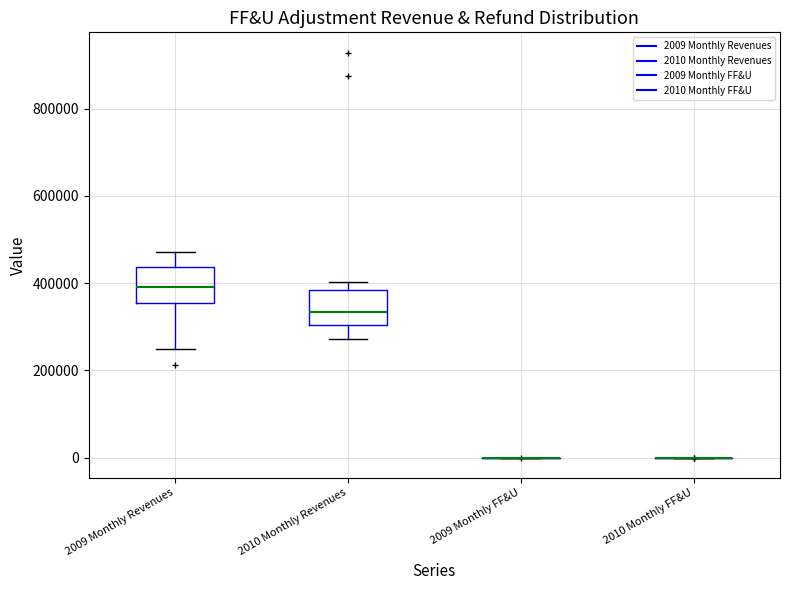

Reading left to right, transcribe this box plot: for each box, give where its median line is, the range the box spans, and where its two whiskers end, as read against the y-axis. The values are not printed on the chart, so give them approximately, as read against the axis.

2009 Monthly Revenues: median 400000, box 360000 to 440000, whiskers 260000 to 480000
2010 Monthly Revenues: median 340000, box 300000 to 380000, whiskers 280000 to 400000
2009 Monthly FF&U: box collapsed to a line at 0, whiskers 0 to 0
2010 Monthly FF&U: box collapsed to a line at 0, whiskers 0 to 0